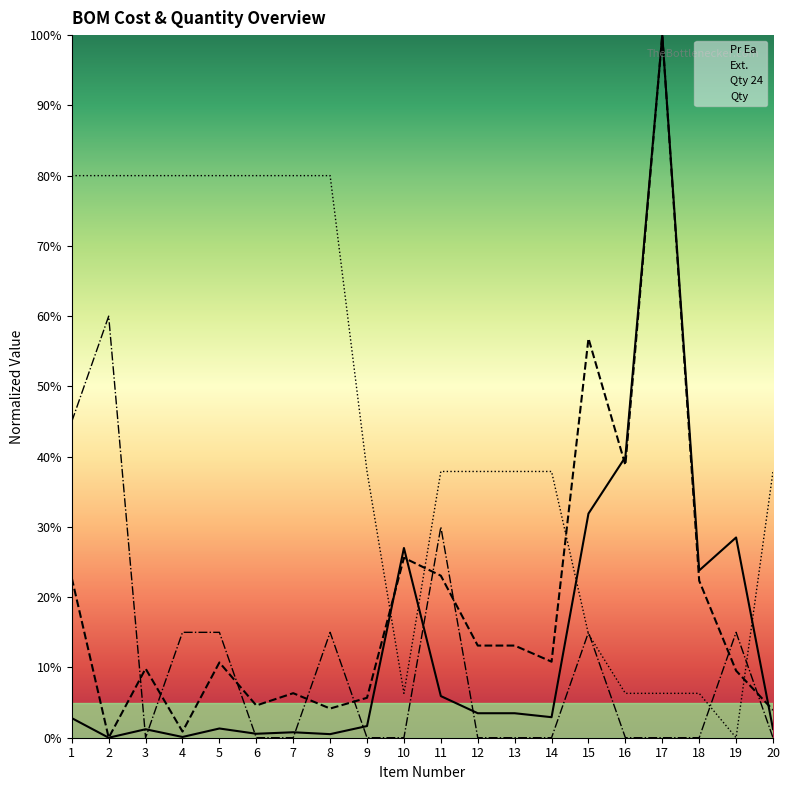

The value of Ext. at 5 is 4.0. True or false?

False